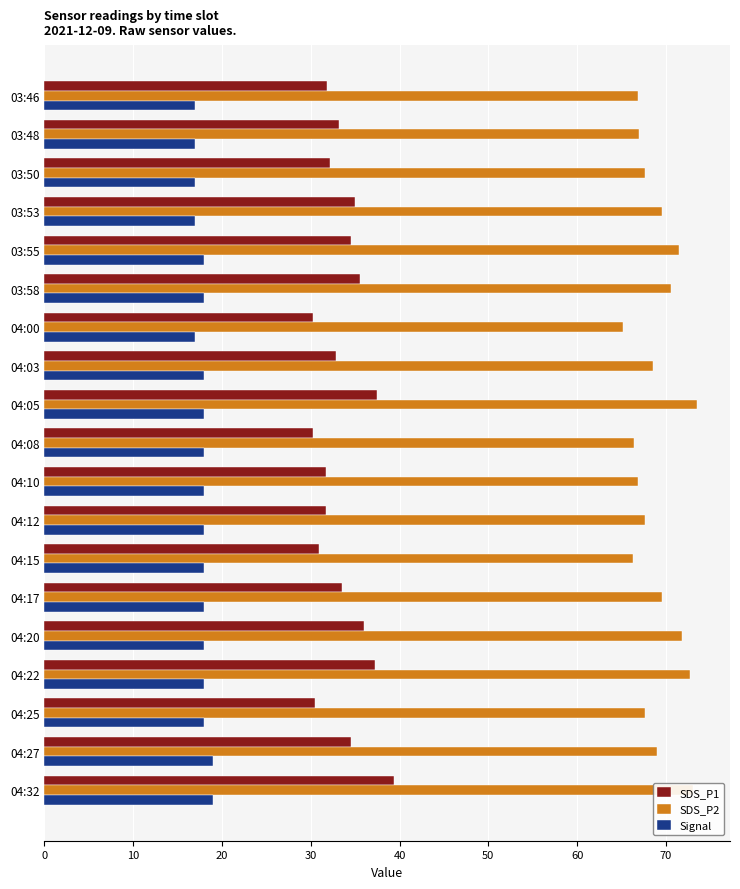

Is it true that SDS_P1 equals 64.9 at 04:22?

False